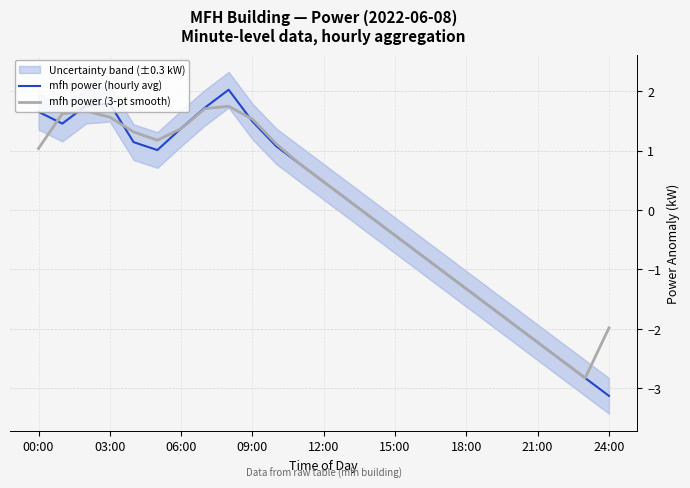

Which series has the largest range (max minus min)?

mfh power (hourly avg)